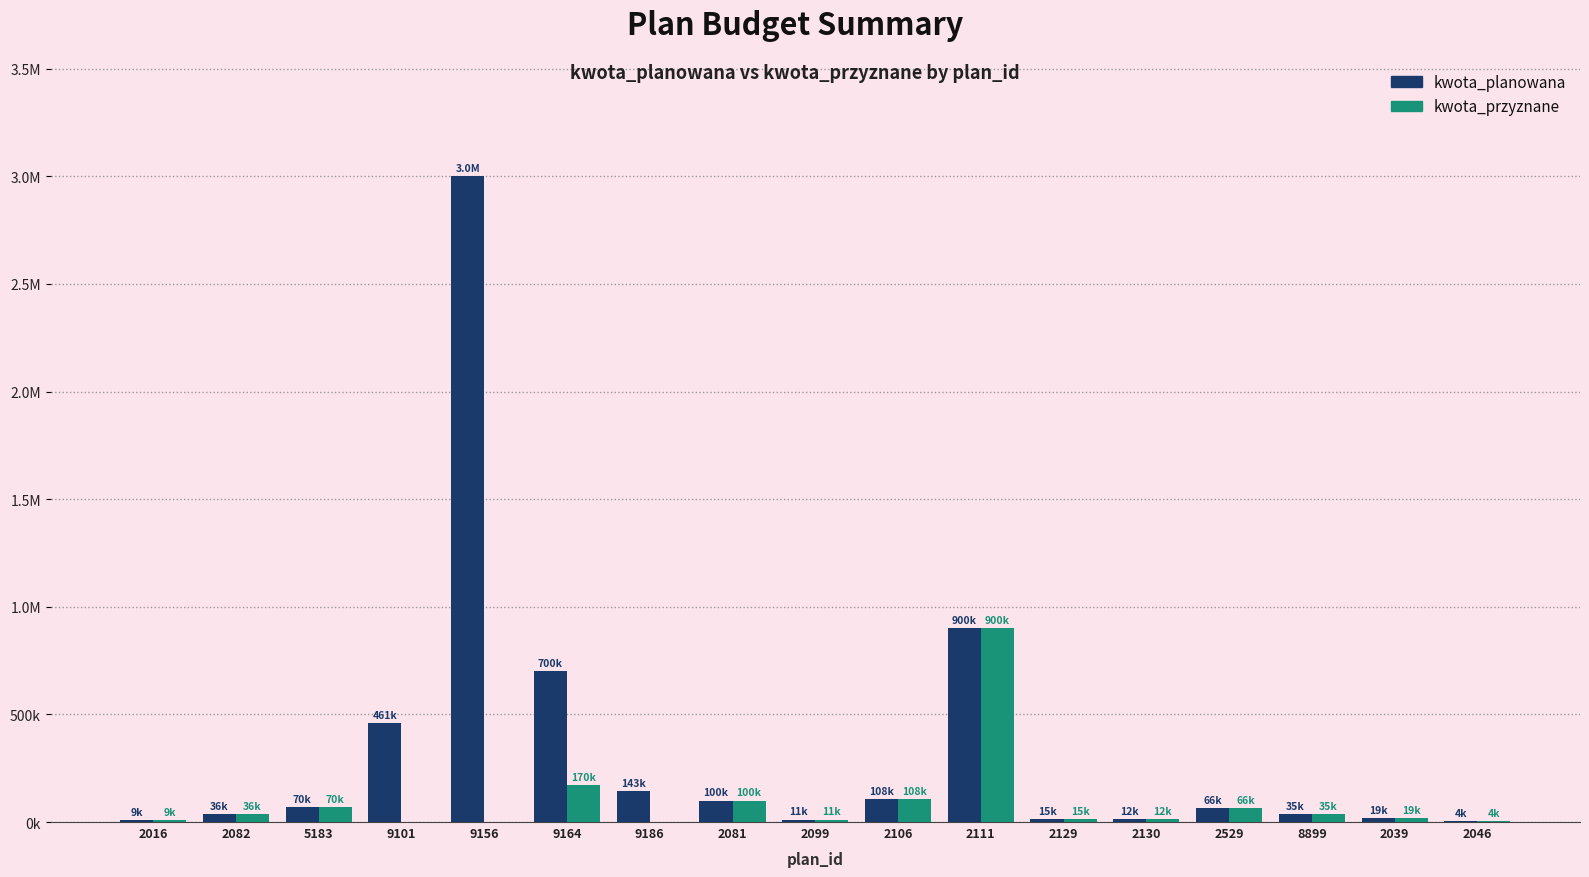

What are all the series names shown in the legend?

kwota_planowana, kwota_przyznane